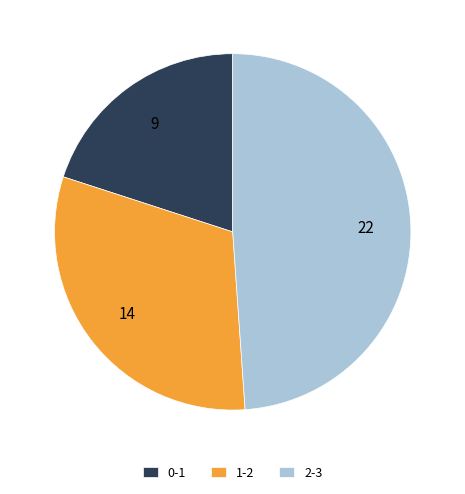

Which has a higher value, 2-3 or 1-2?

2-3